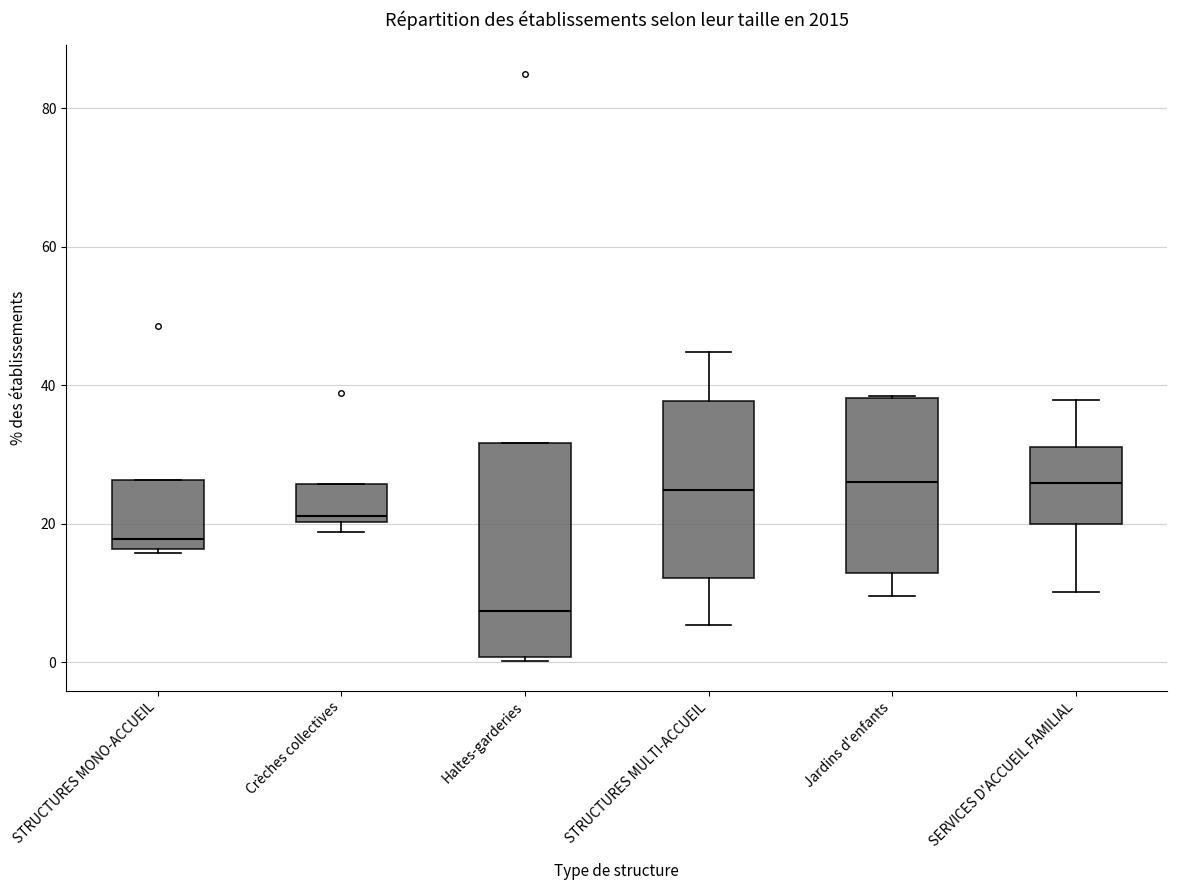

Reading left to right, read every box against the y-axis: the position of its median line, the range the box covers, and the ends of its whiskers. The values are not printed on the chart, so give them approximately, as read against the axis.

STRUCTURES MONO-ACCUEIL: median 18, box 16 to 26, whiskers 16 to 26
Crèches collectives: median 22, box 20 to 26, whiskers 18 to 26
Haltes-garderies: median 8, box 0 to 32, whiskers 0 to 32
STRUCTURES MULTI-ACCUEIL: median 24, box 12 to 38, whiskers 6 to 44
Jardins d'enfants: median 26, box 12 to 38, whiskers 10 to 38
SERVICES D'ACCUEIL FAMILIAL: median 26, box 20 to 32, whiskers 10 to 38